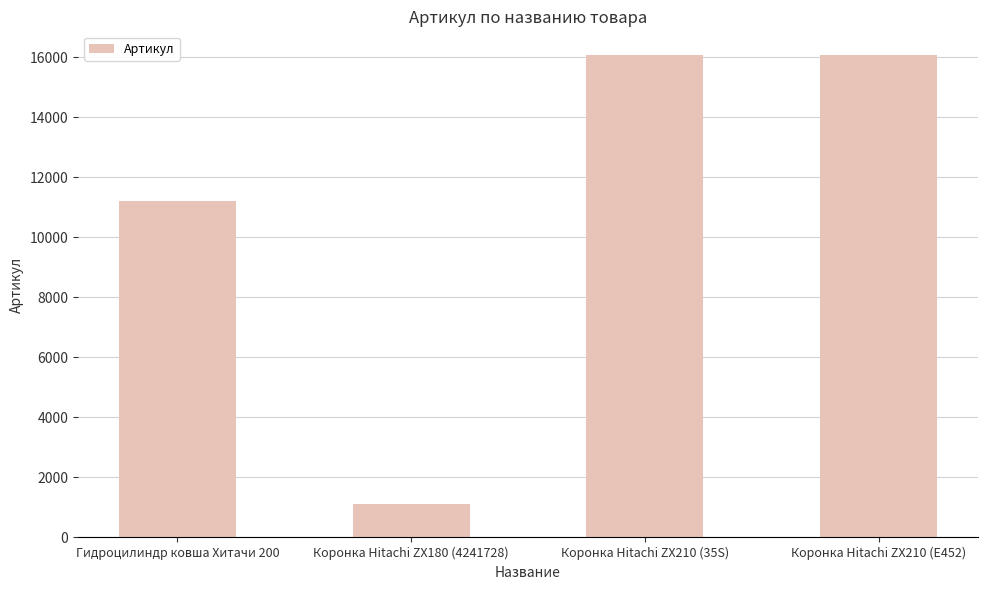

Is it true that the value at Коронка Hitachi ZX180 (4241728) is 1101?

True